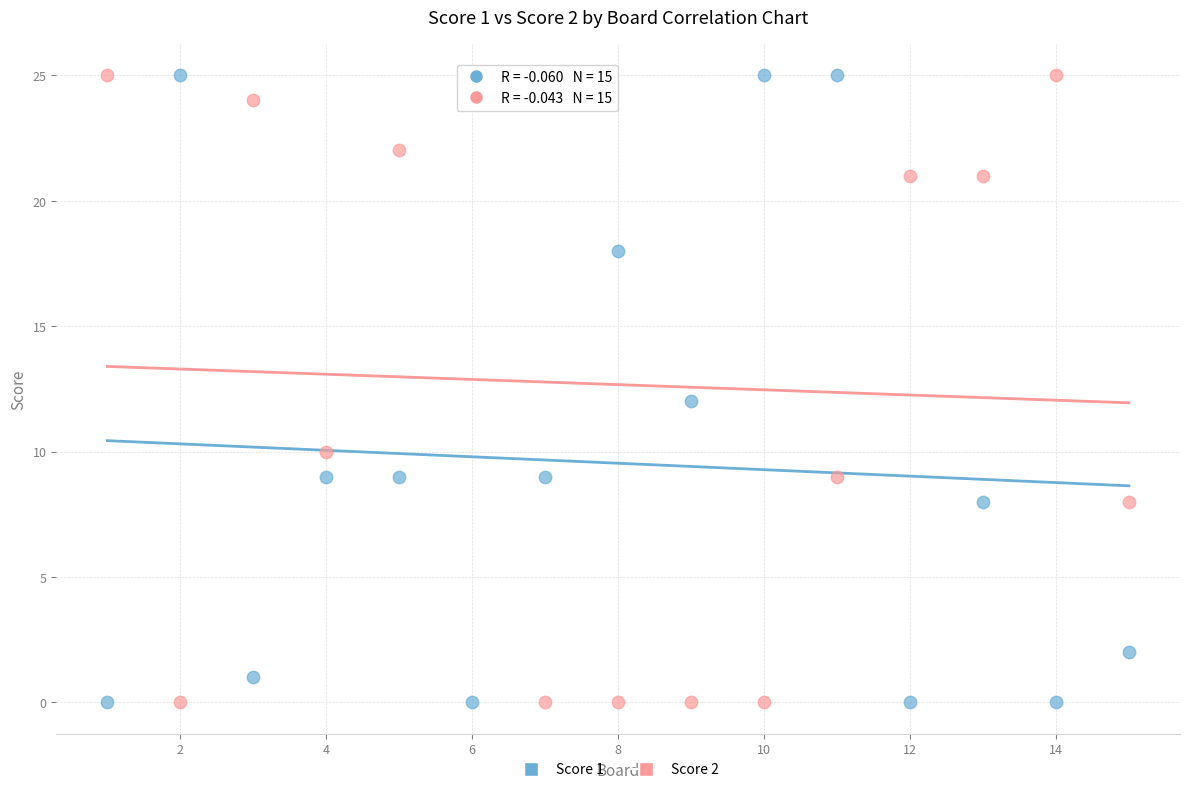

What is the X range (max minus min) for the scatter plot?

14